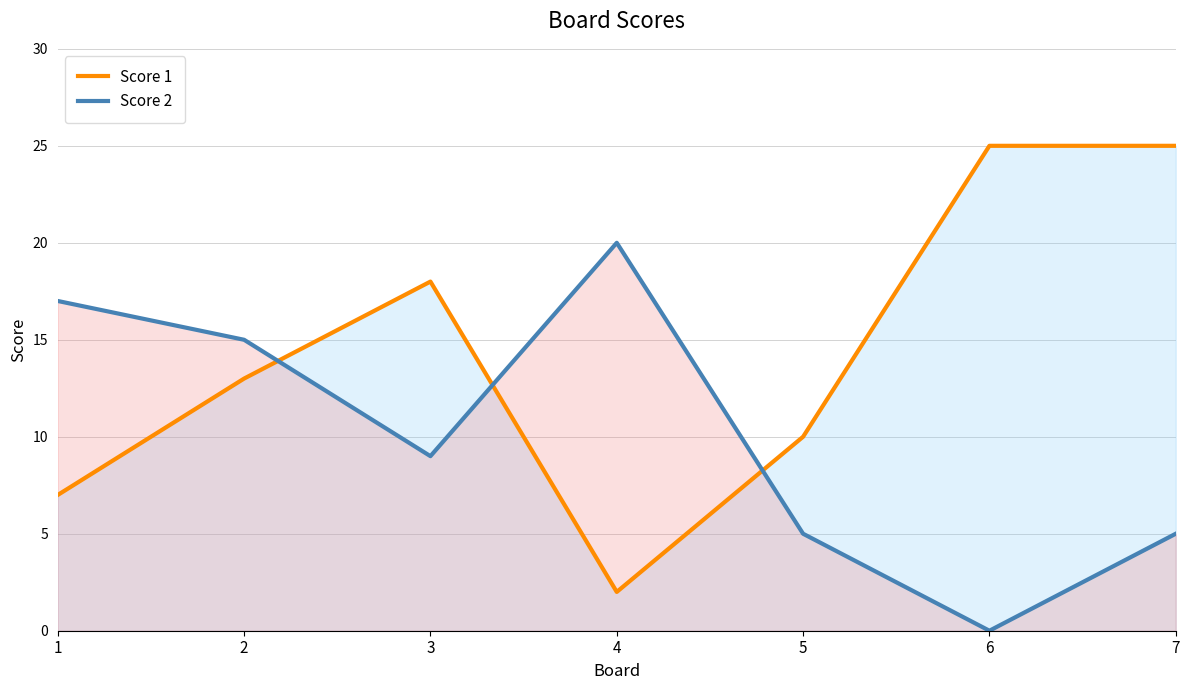

Reading left to right, what are all the values shown in this chart?

Score 1: 7	13	18	2	10	25	25
Score 2: 17	15	9	20	5	0	5